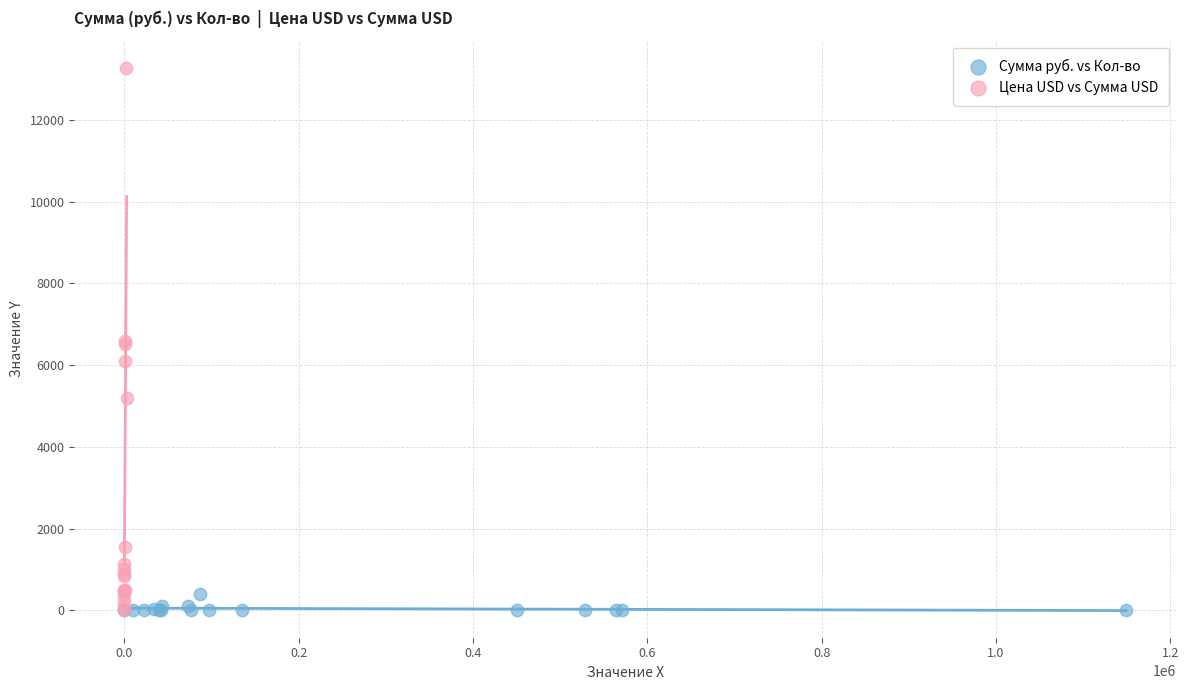

Which series has the widest spread of Y values?

Цена USD vs Сумма USD